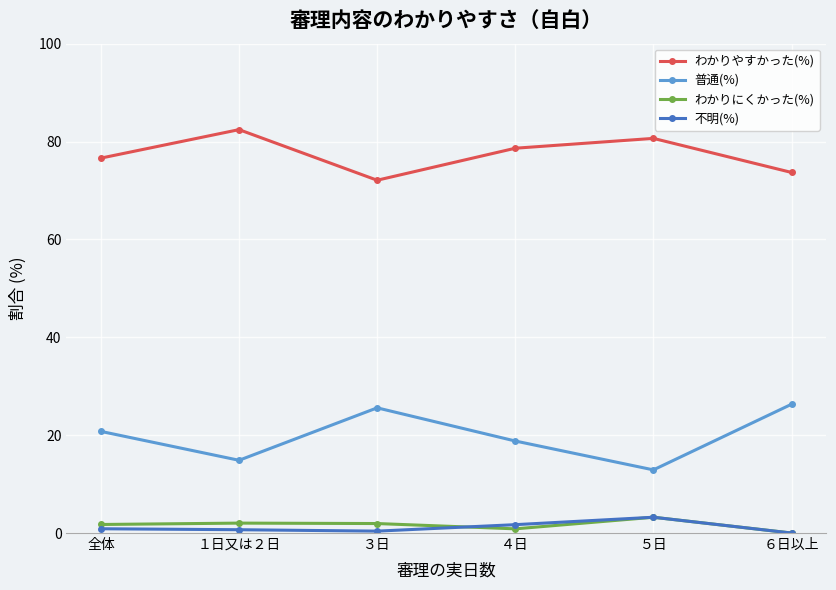

True or false: わかりにくかった(%) and わかりやすかった(%) intersect in this chart.

False